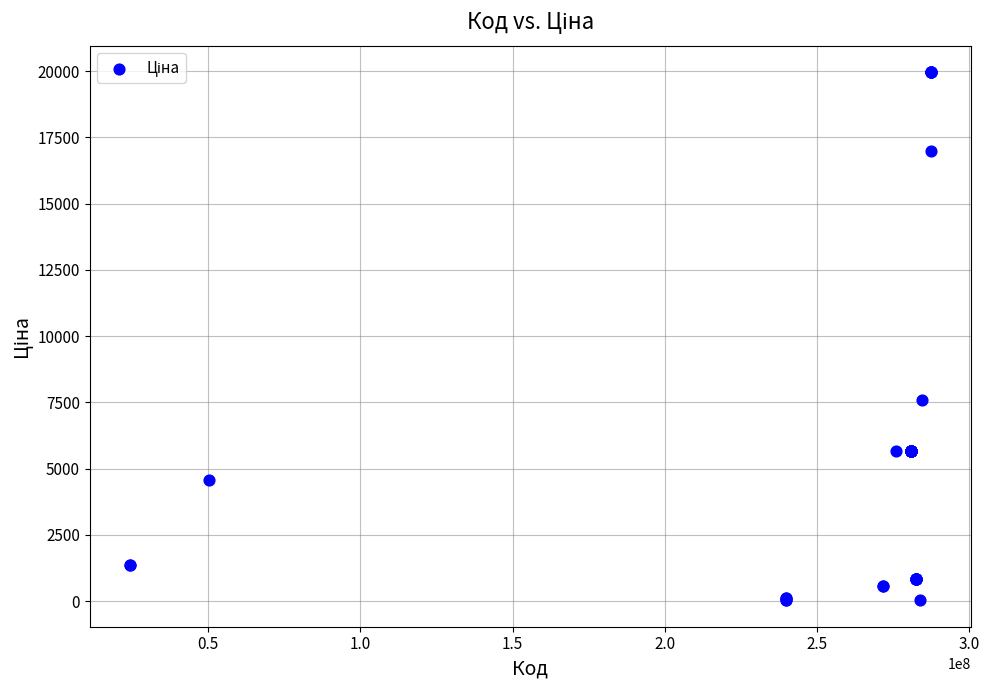

What Y value in the scatter plot is closest to 9998?

7596.5